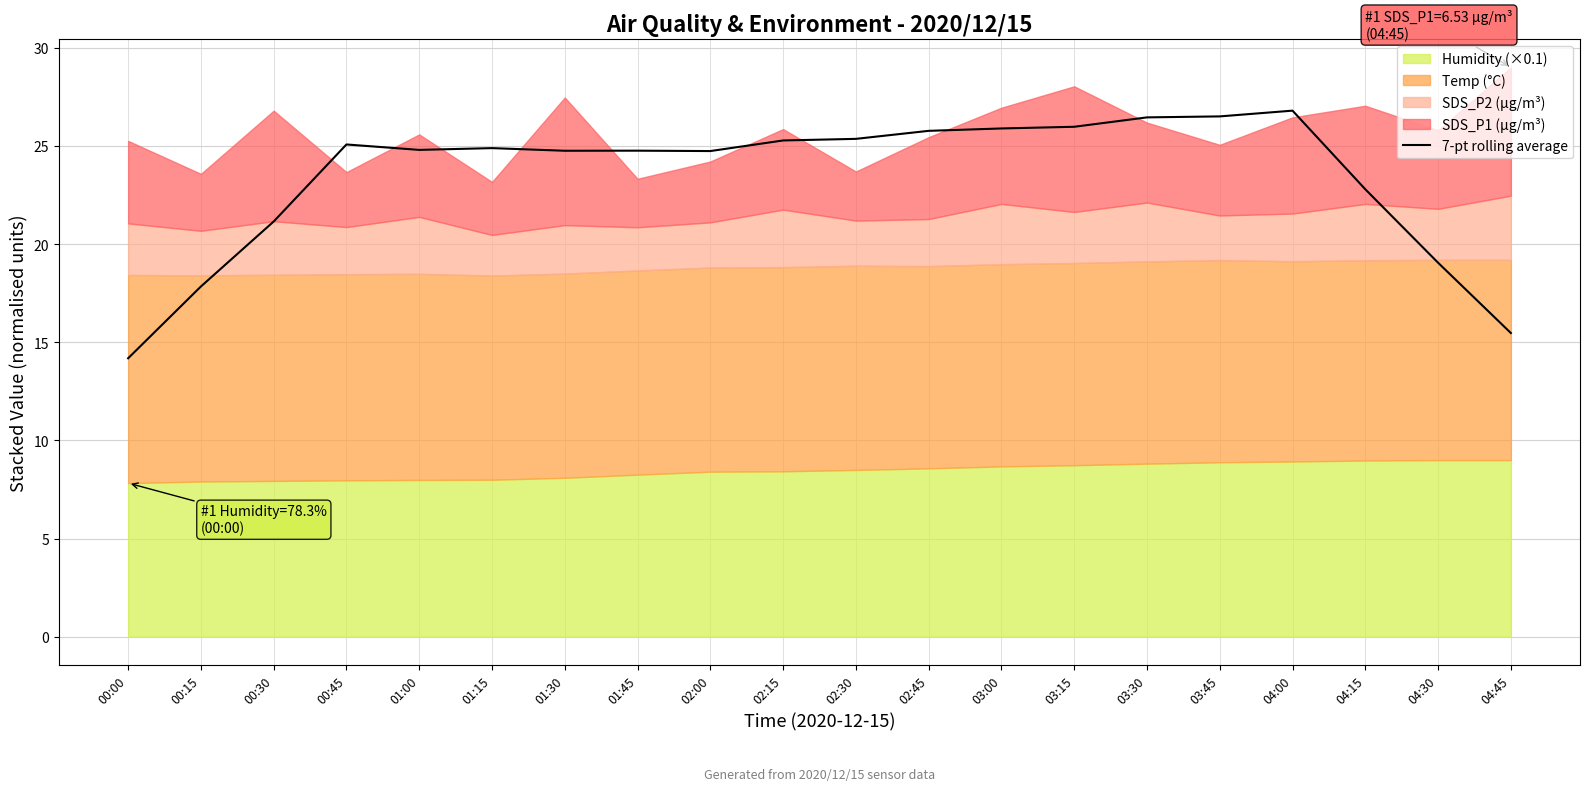

Reading left to right, transcribe all the data shown in this chart.

00:00=14.2	00:15=17.8	00:30=21.2	00:45=25.1	01:00=24.8	01:15=24.9	01:30=24.8	01:45=24.8	02:00=24.7	02:15=25.3	02:30=25.4	02:45=25.8	03:00=25.9	03:15=26.0	03:30=26.5	03:45=26.5	04:00=26.8	04:15=22.8	04:30=19.1	04:45=15.5